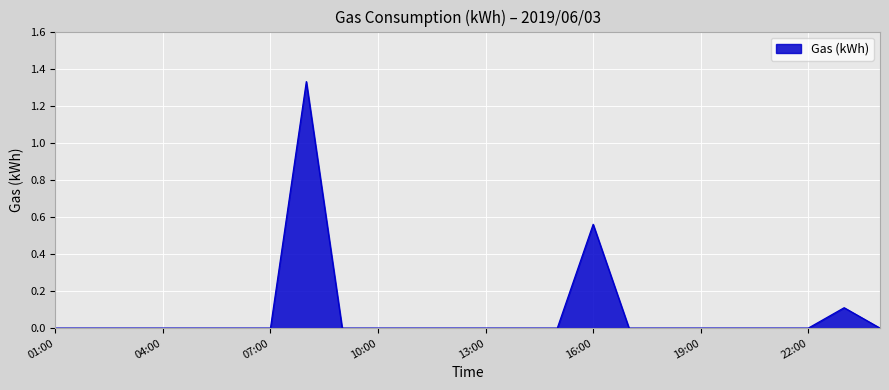

What is the label of the 15th point from the left?

15:00